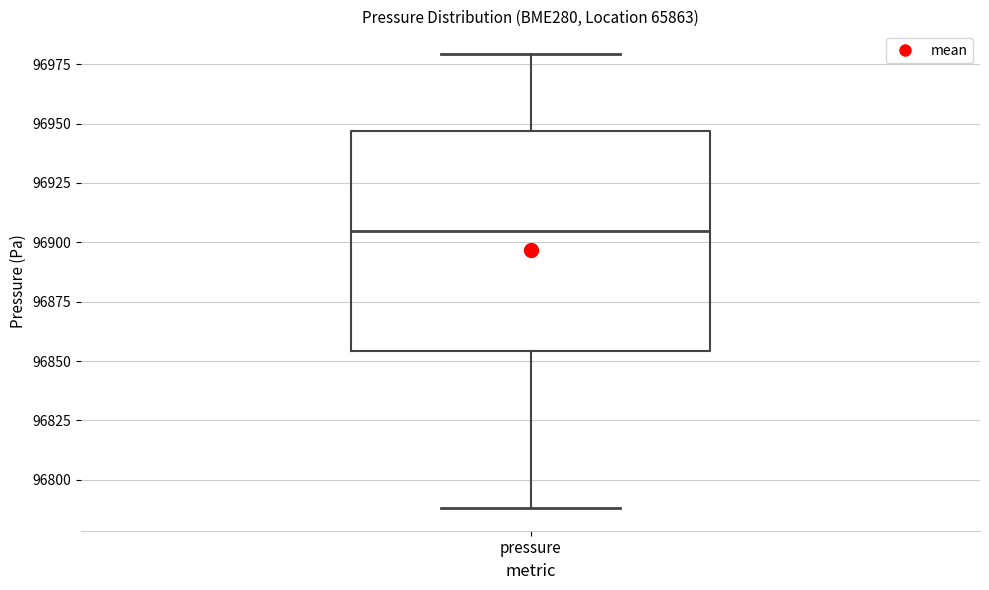

Transcribe this box plot: give where the median line is, the range the box spans, and where the two whiskers end, as read against the y-axis. The values are not printed on the chart, so give them approximately, as read against the axis.

median 96905, box 96855 to 96945, whiskers 96790 to 96980